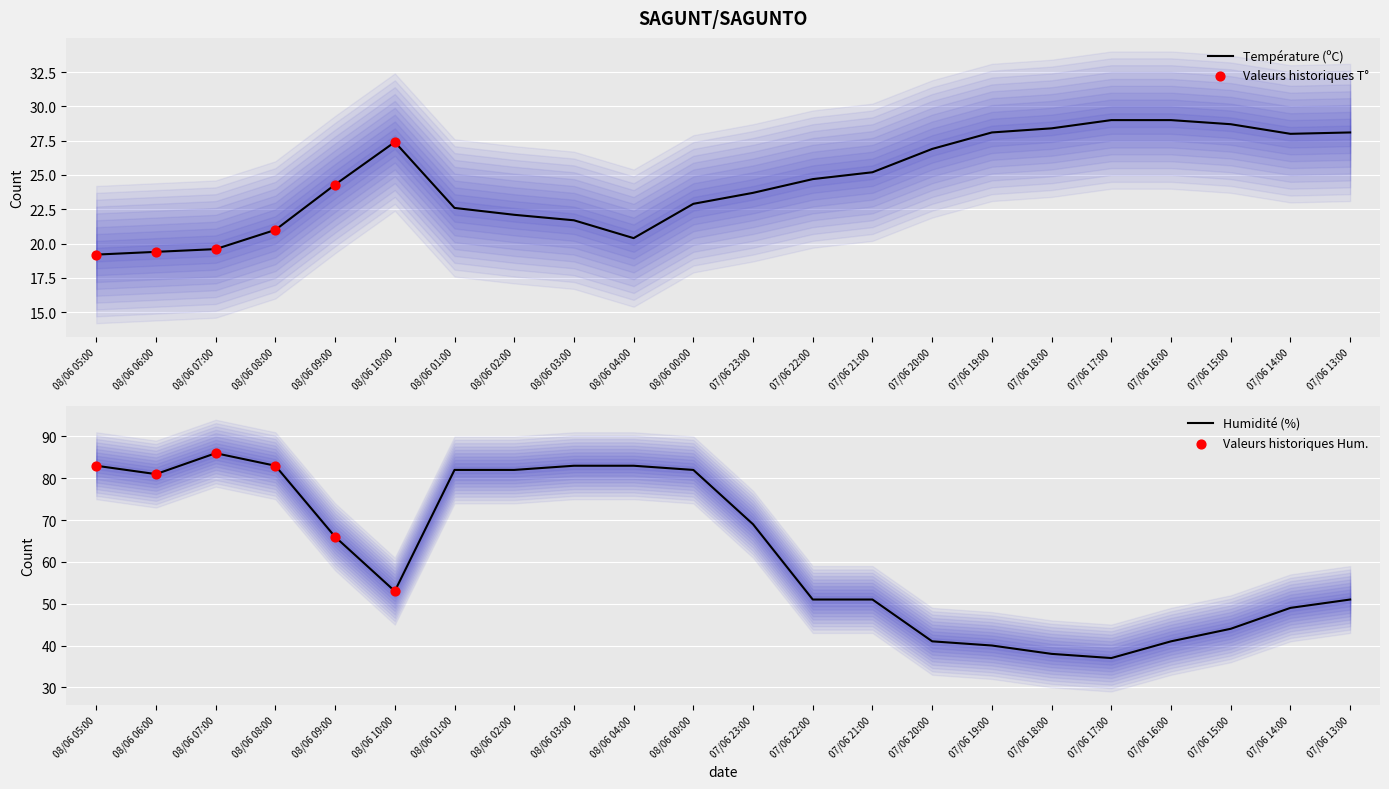

Which series contains the lowest Y value?

Température (ºC)